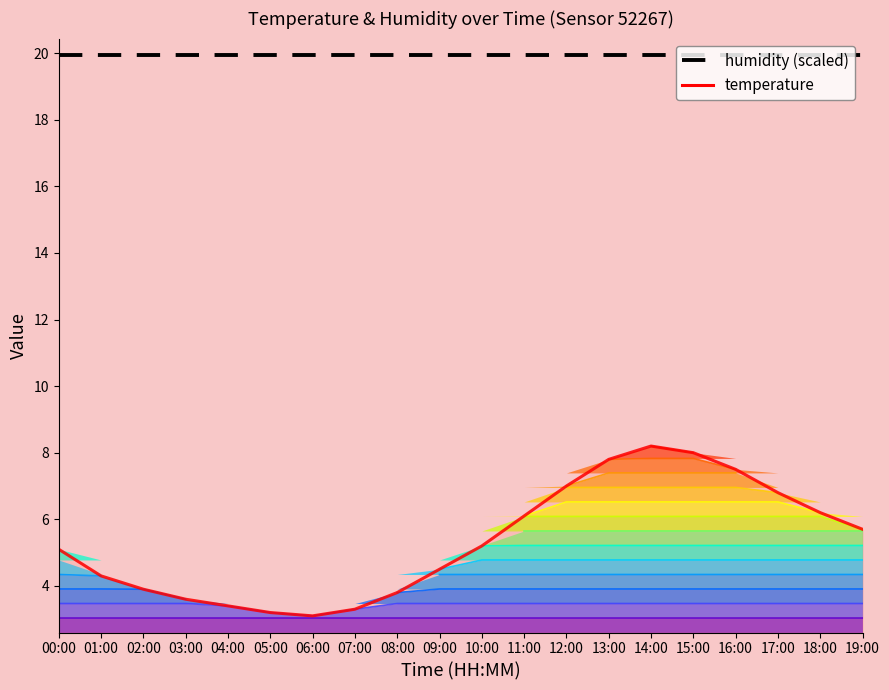

How many interior local peaks does the temperature series have?

1